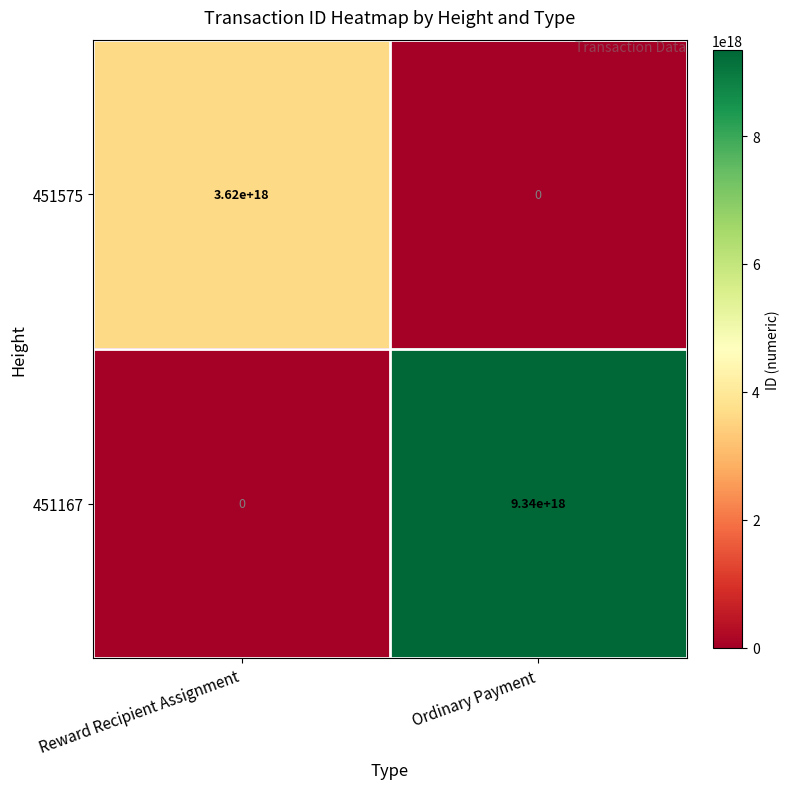

True or false: 451167 has a value of 0 at Reward Recipient Assignment.

True